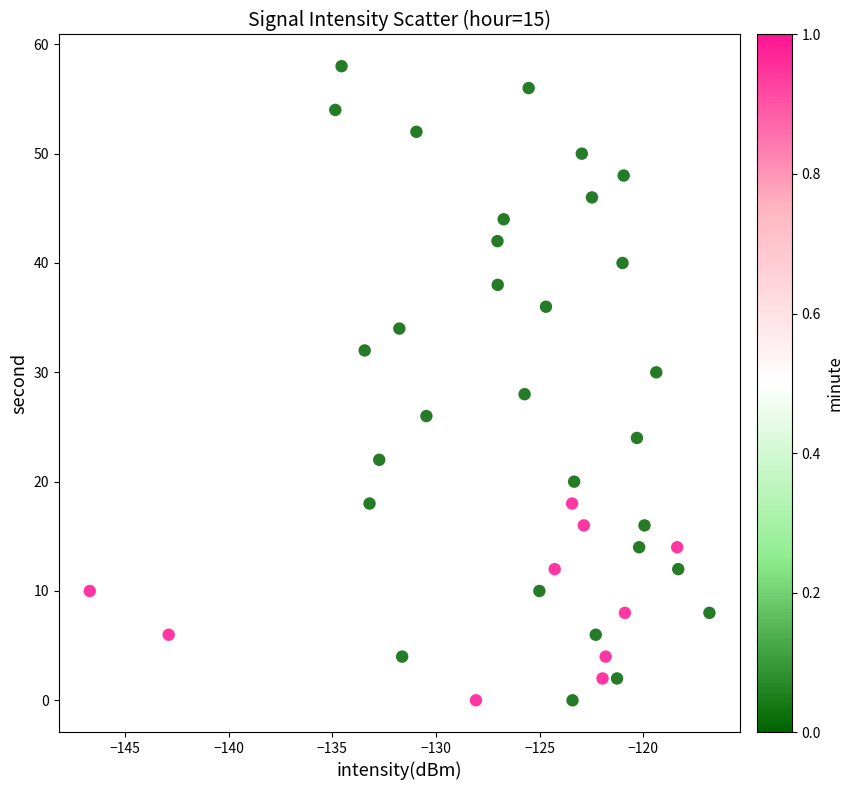

What is the range of Y values (max minus min)?

58